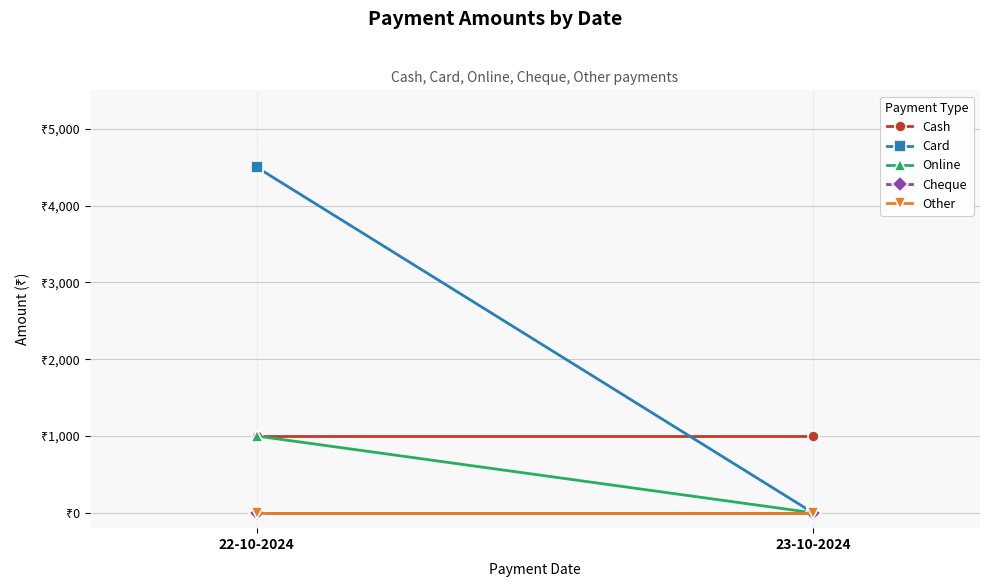

What is the greatest value displayed?

4500